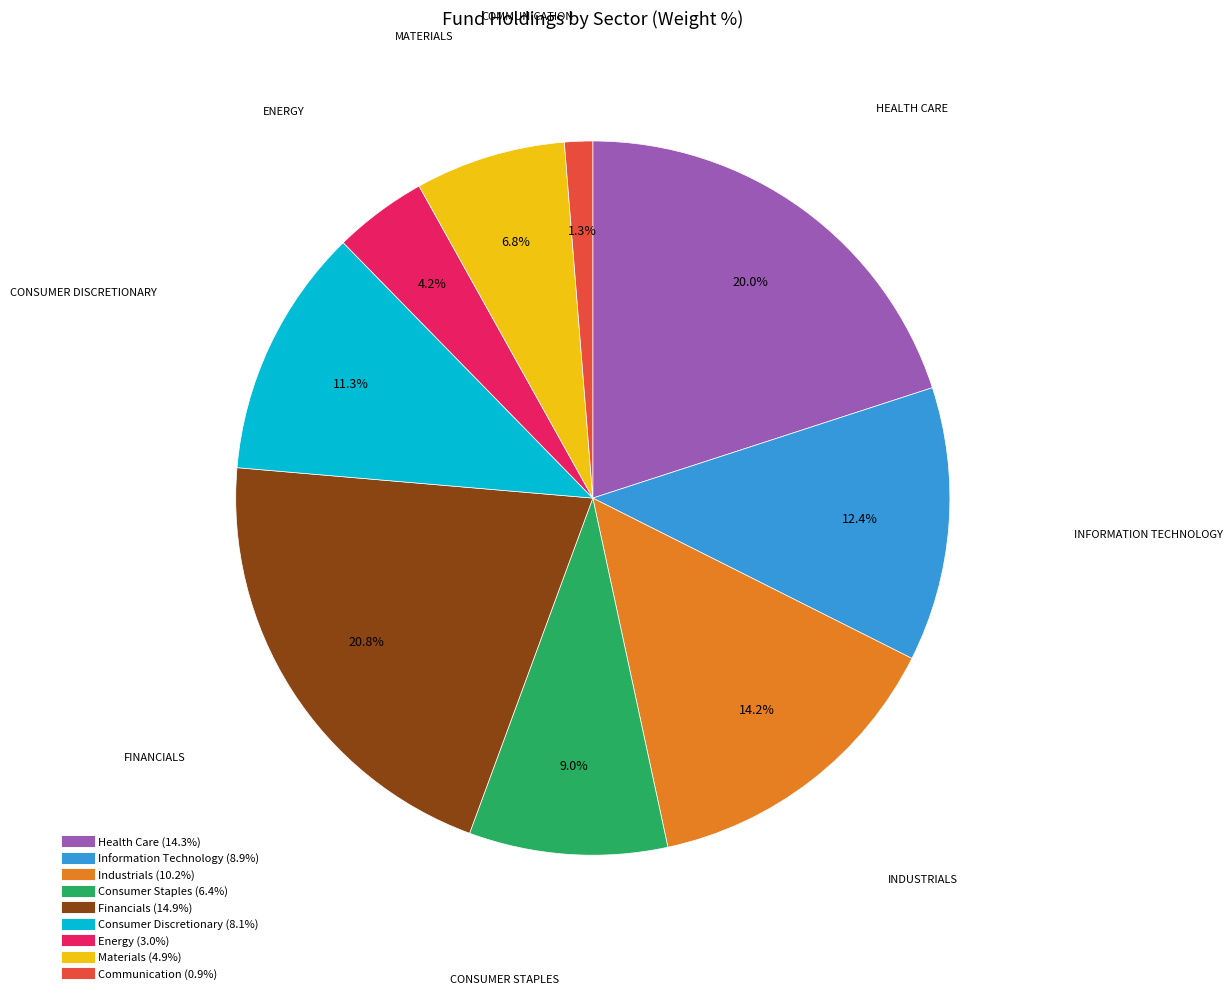

Which slice is the smallest?

Communication